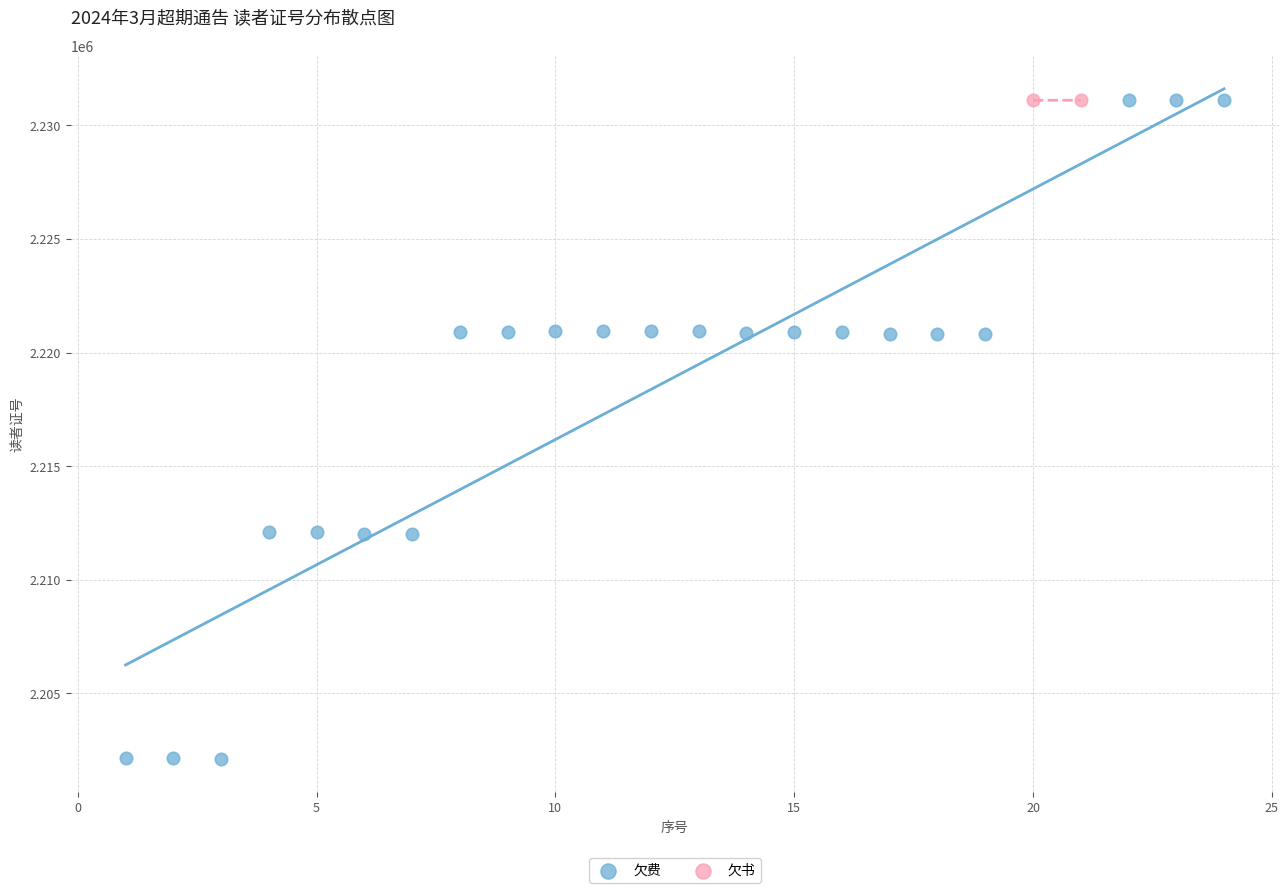

What are all the series names shown in the legend?

欠费, 欠书